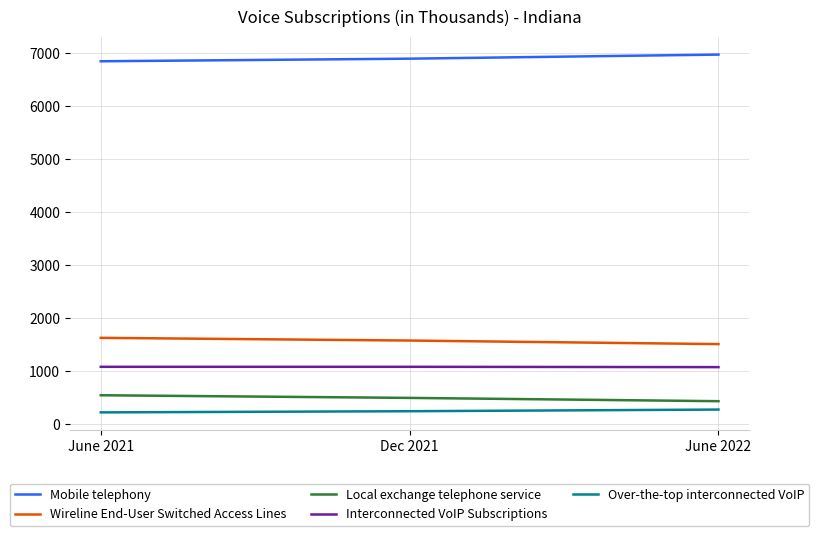

Is it true that Wireline End-User Switched Access Lines equals 1510 at June 2022?

True